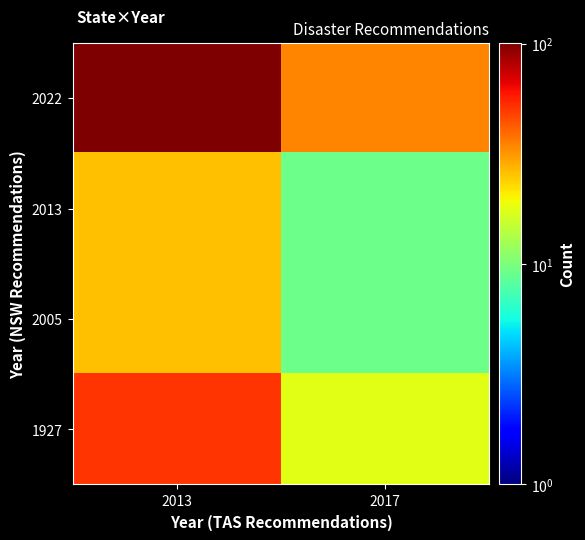

What is the total value across all series at 2017?

70.7